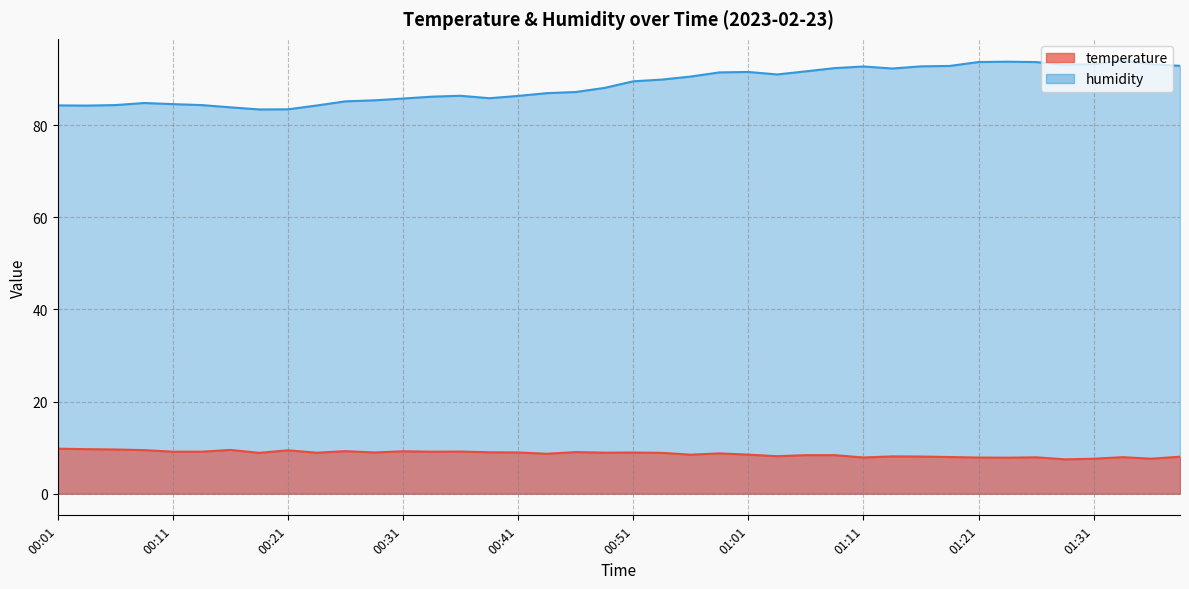

How many data points in humidity are above 89?

20